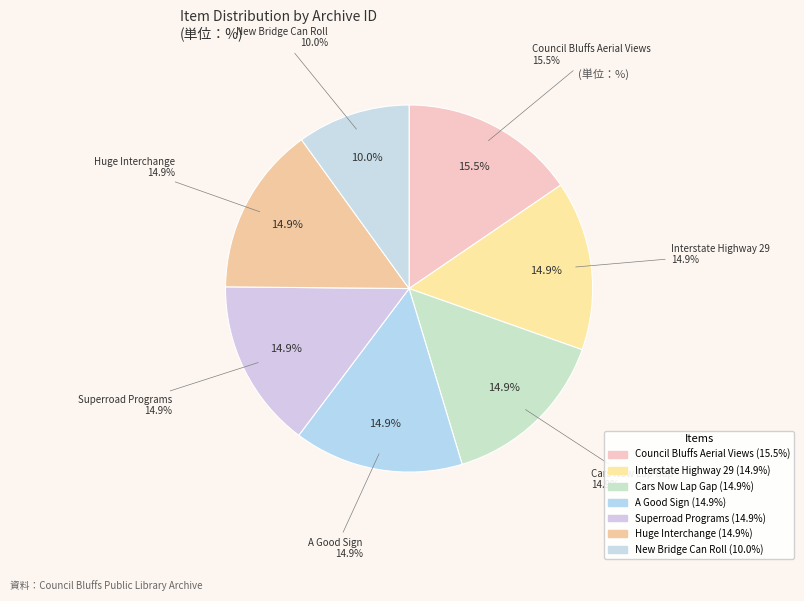

To the nearest percent, what is the combined percentage of Cars Now Lap Gap and Huge Interchange?

30%